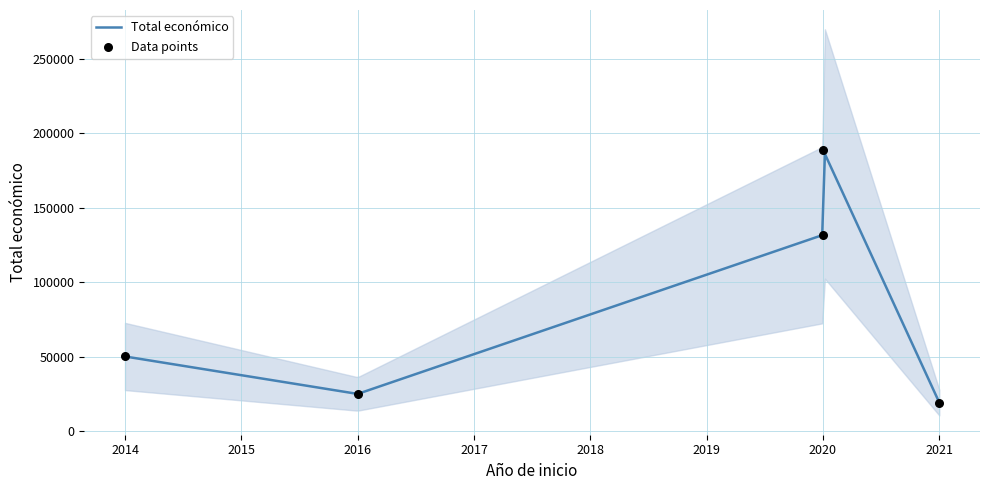

What is the ratio of the value at 2021 to the value at 2020?

0.1